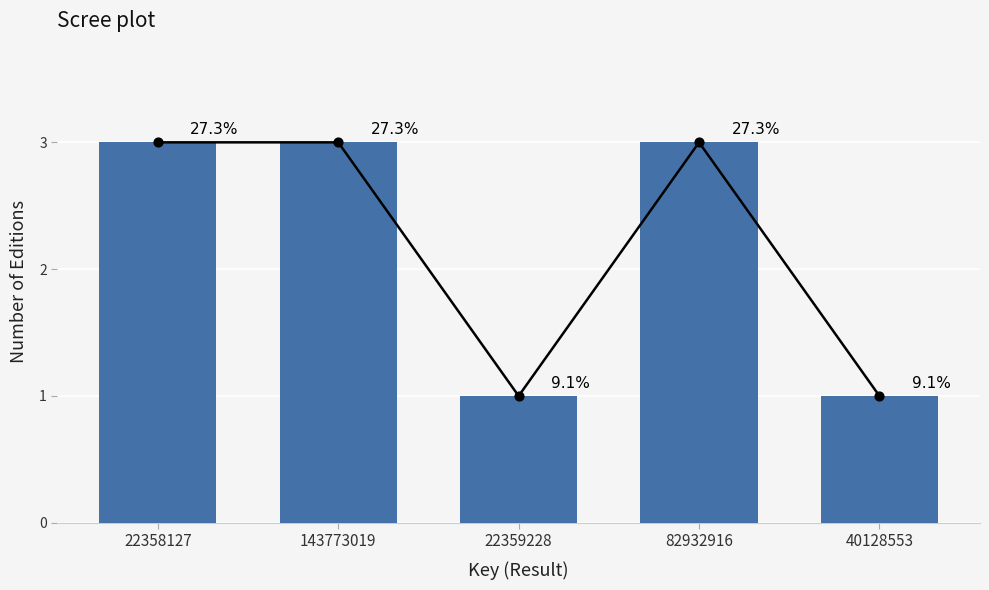

What is the change in value from 82932916 to 40128553?

-2